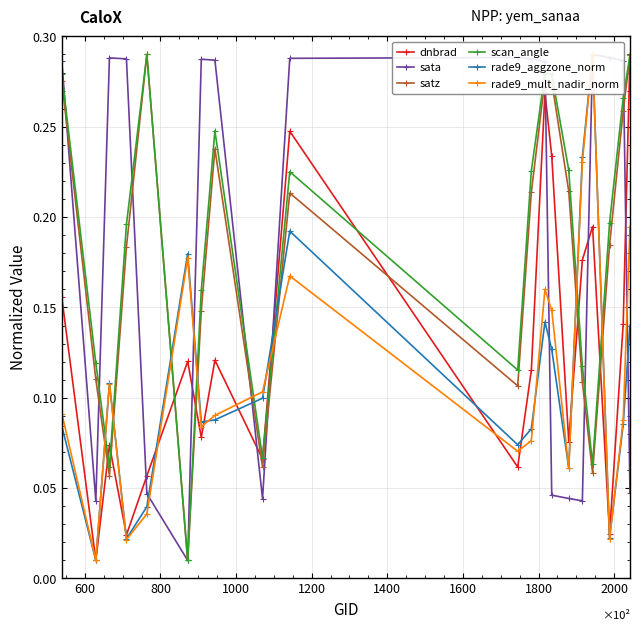

How many interior local peaks does the rade9_aggzone_norm series have?

5